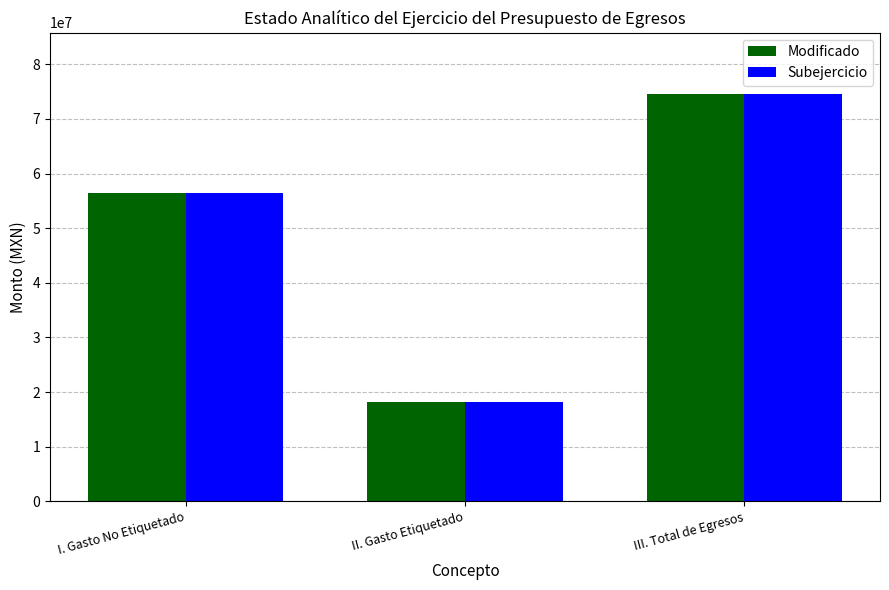

How many data points does each series have?

3